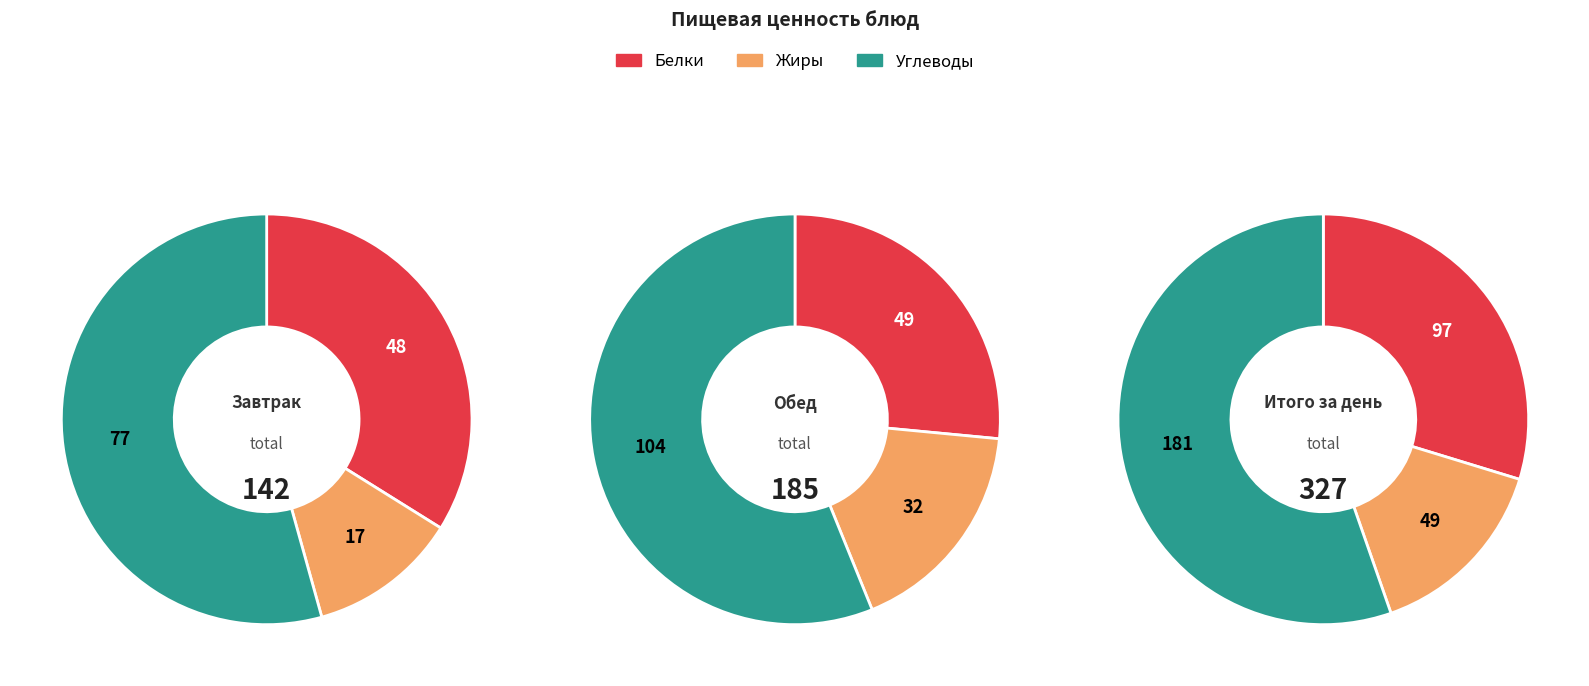

Does Завтрак represent more than half of the total?

No